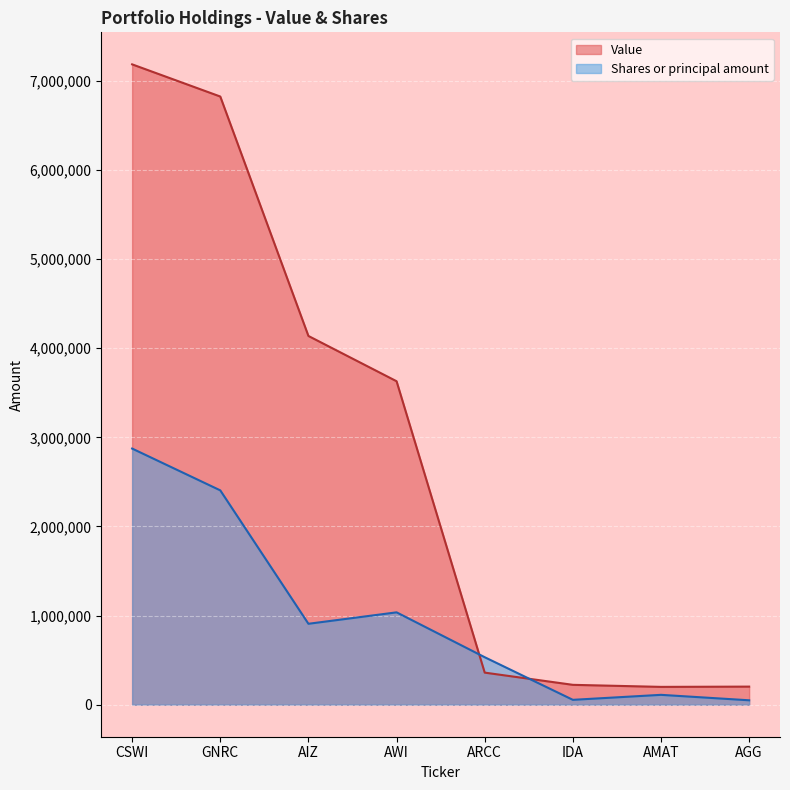

Reading left to right, transcribe all the data shown in this chart.

Value: CSWI=7186000.0	GNRC=6825000.0	AIZ=4138000.0	AWI=3630000.0	ARCC=360000.0	IDA=223000.0	AMAT=200000.0	AGG=203000.0
Shares or principal amount: CSWI=2874400.0	GNRC=2405296.2	AIZ=908139.8	AWI=1036446.2	ARCC=532884.3	IDA=54669.0	AMAT=110718.4	AGG=49533.4